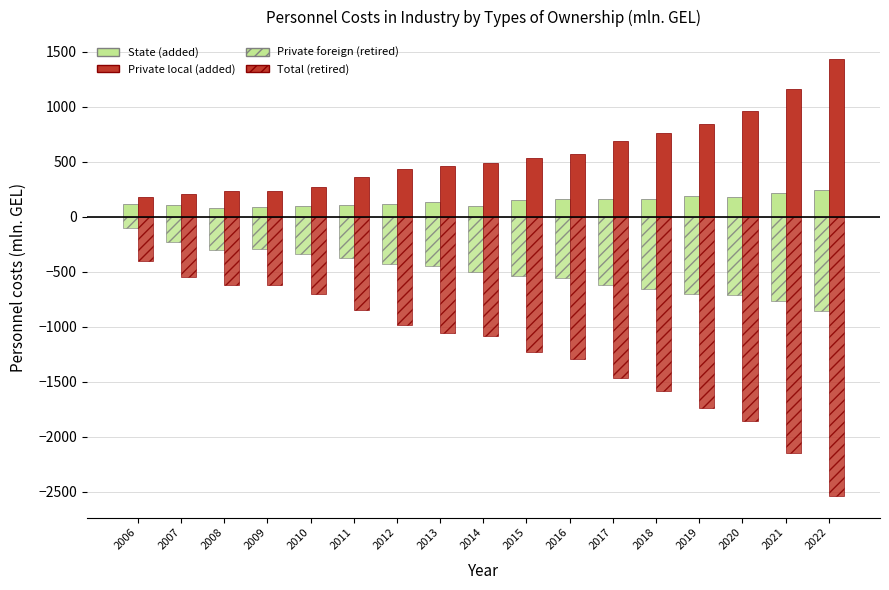

List the series in order of their peak value, highest first.

Private local (added), State (added), Private foreign (retired), Total (retired)